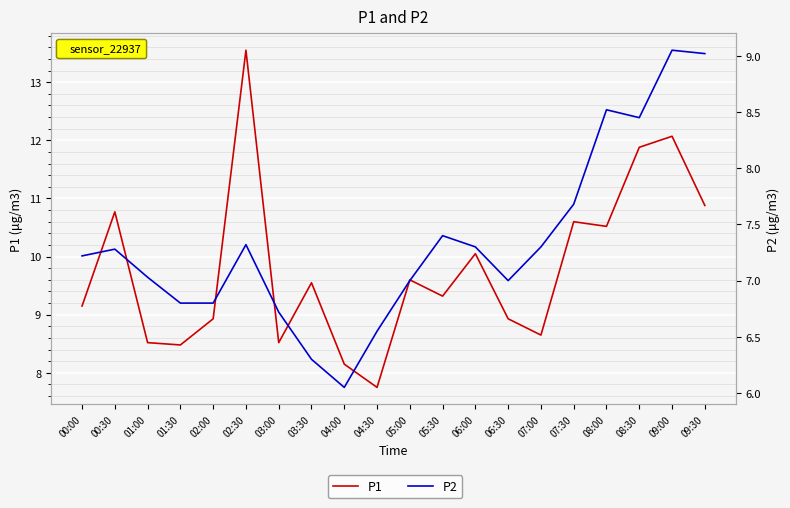

What value does the P2 series have at 07:00?

7.3